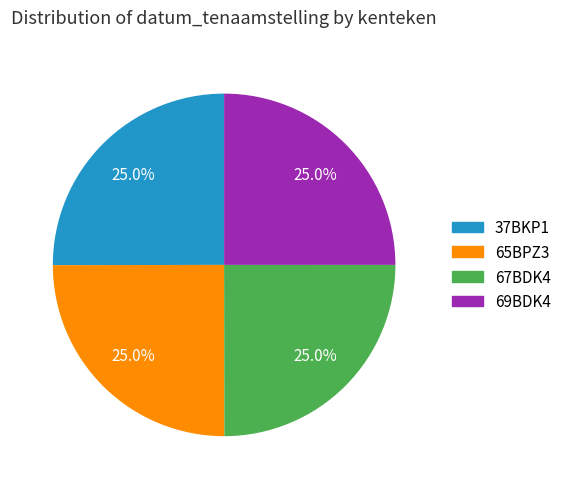

What is the total percentage of 67BDK4 and 69BDK4?

50.0%